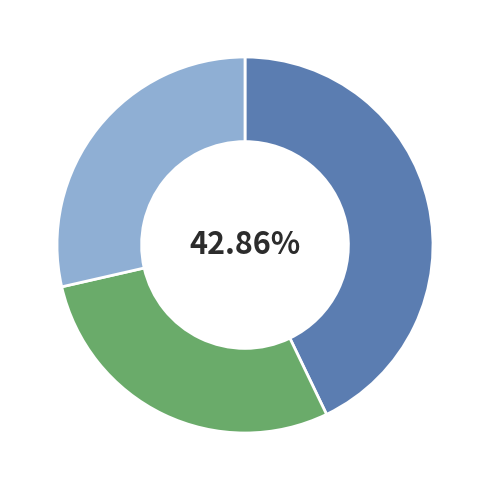

How many segments does this pie chart have?

3